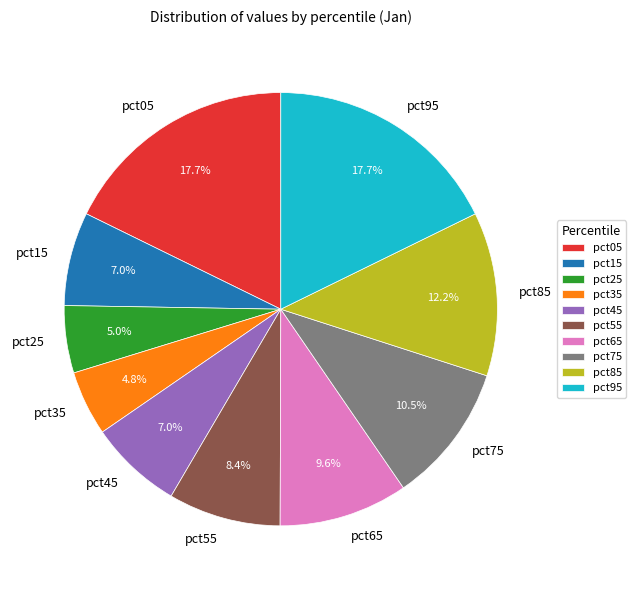

Combined, what portion of the pie is pct45 and pct35?

11.8%